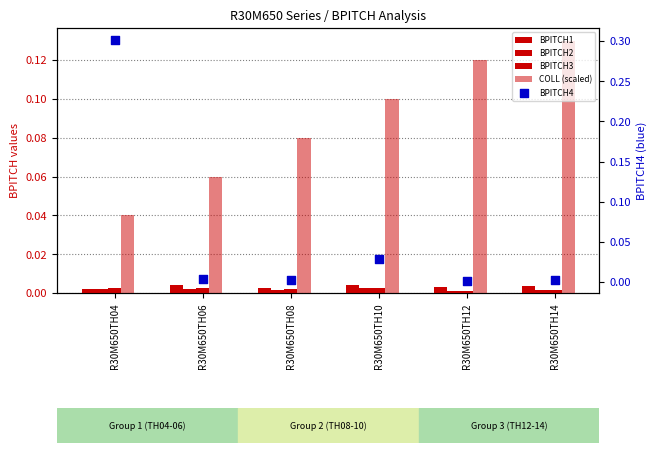

What are all the series names shown in the legend?

BPITCH1, BPITCH2, BPITCH3, COLL (scaled), BPITCH4